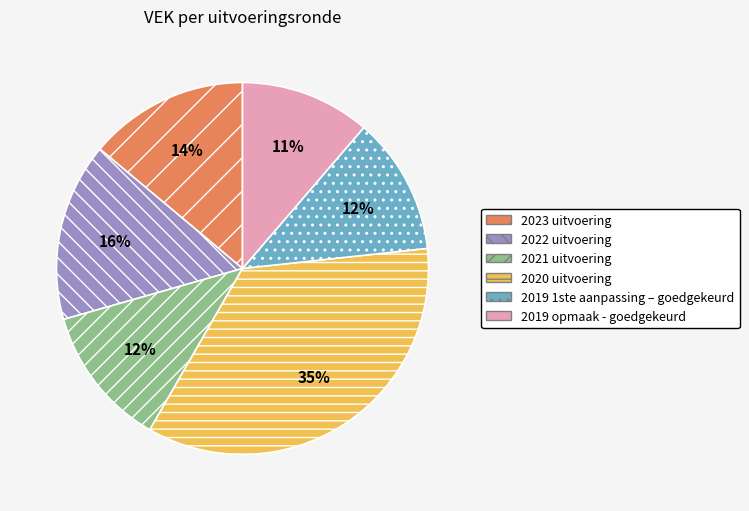

Approximately how many times larger is the value at 2019 opmaak - goedgekeurd compared to 2022 uitvoering?

0.7